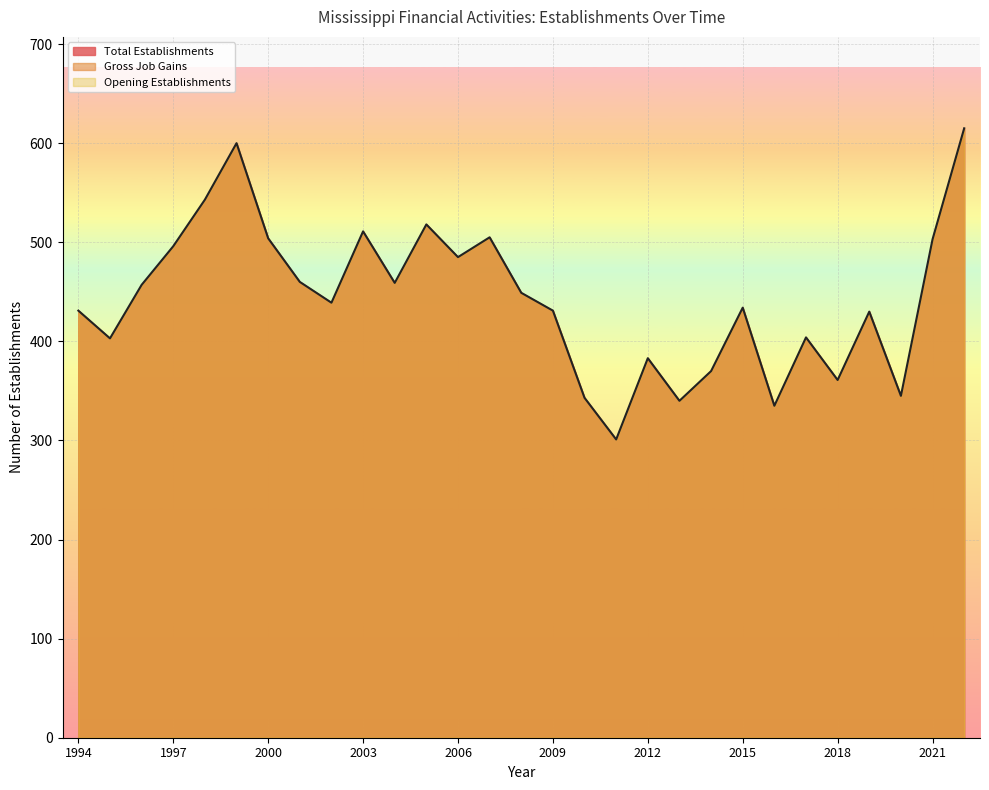

At which category is the sum across all series the highest?

2022